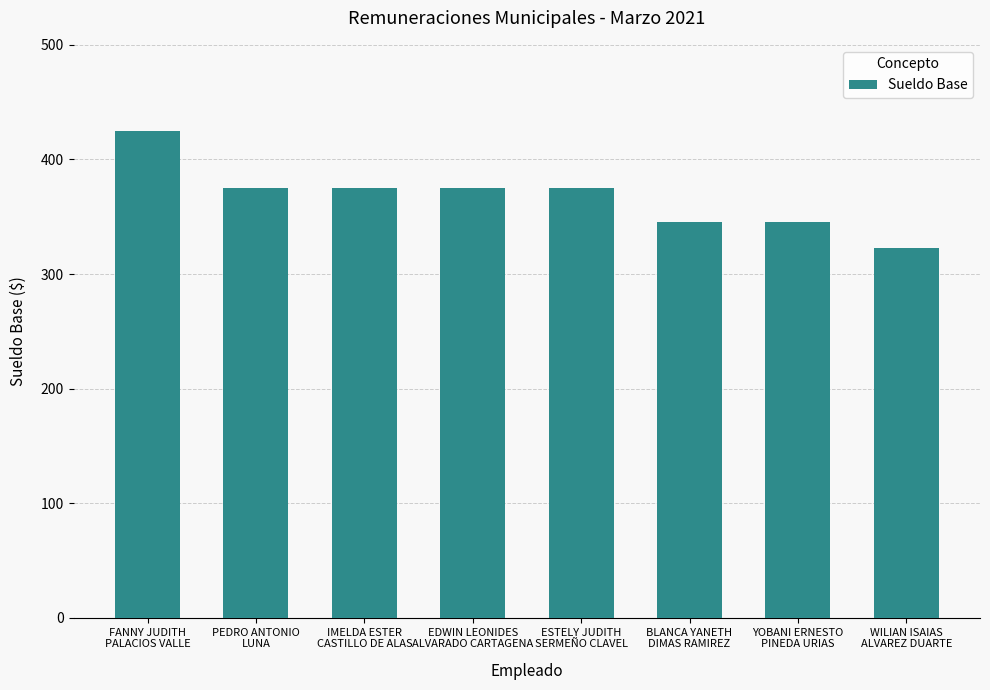

What is the sum of the values at FANNY JUDITH
PALACIOS VALLE and WILIAN ISAIAS
ALVAREZ DUARTE?

747.7